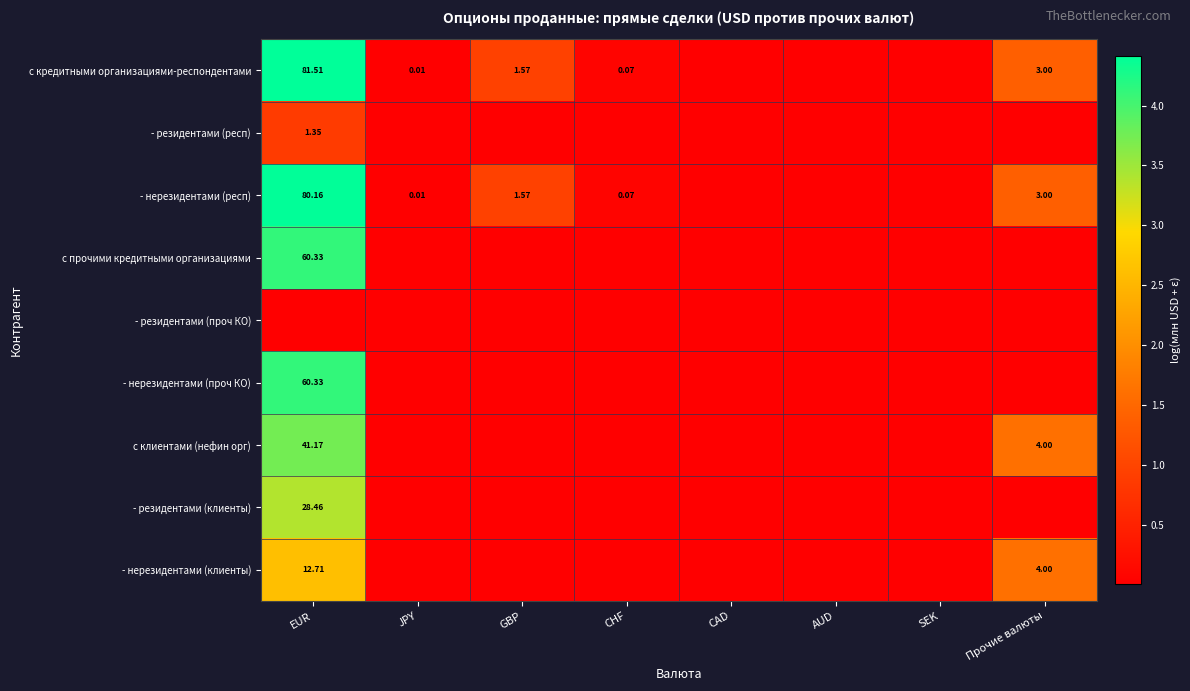

Is the value of - резидентами (проч КО) at GBP greater than the value of с прочими кредитными организациями at CHF?

No